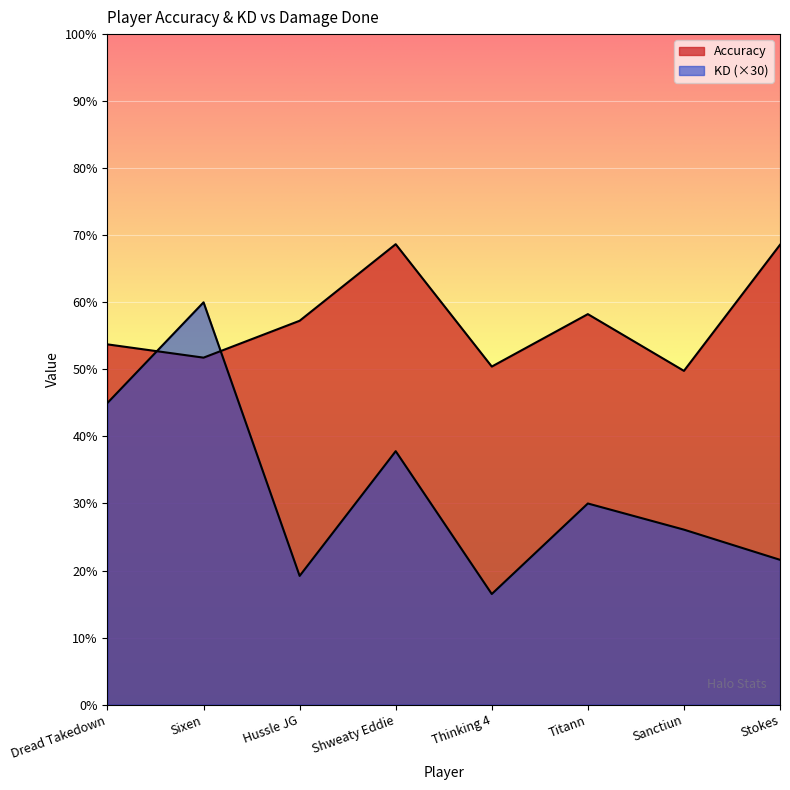

List the series in order of their peak value, highest first.

Accuracy, KD